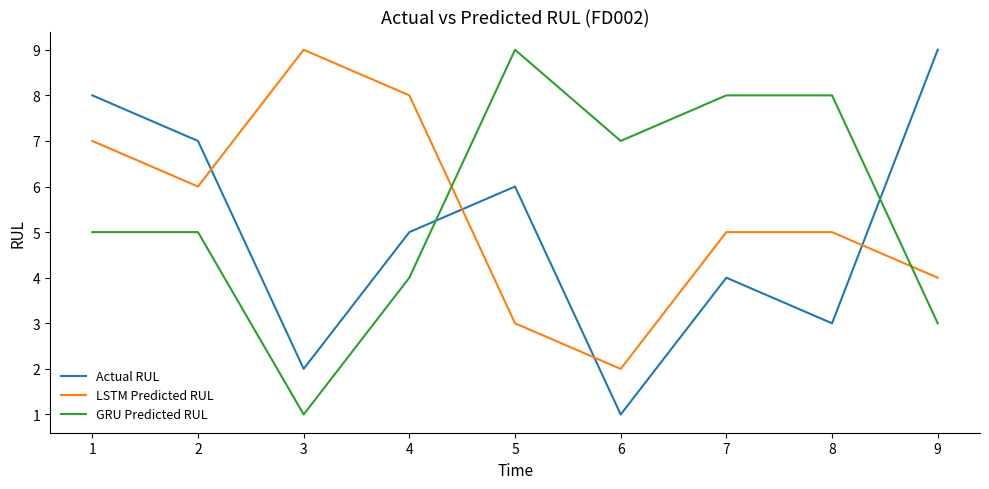

Which series changed the most between 7 and 8?

Actual RUL